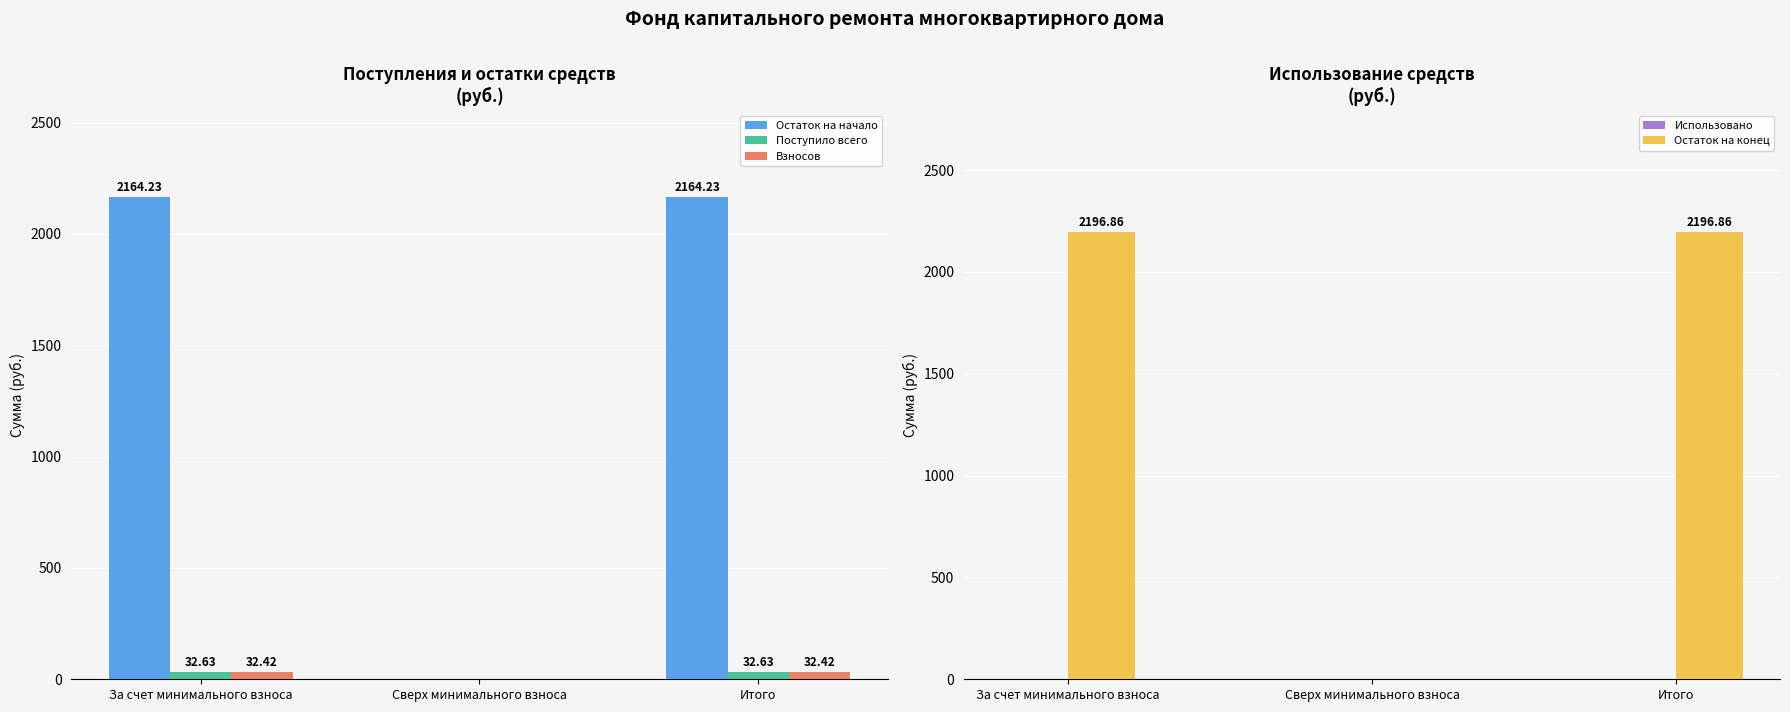

Reading left to right, what are all the values shown in this chart?

Остаток на начало: 2164.2	0.0	2164.2
Поступило всего: 32.6	0.0	32.6
Взносов: 32.4	0.0	32.4
Использовано: 0.0	0.0	0.0
Остаток на конец: 2196.9	0.0	2196.9